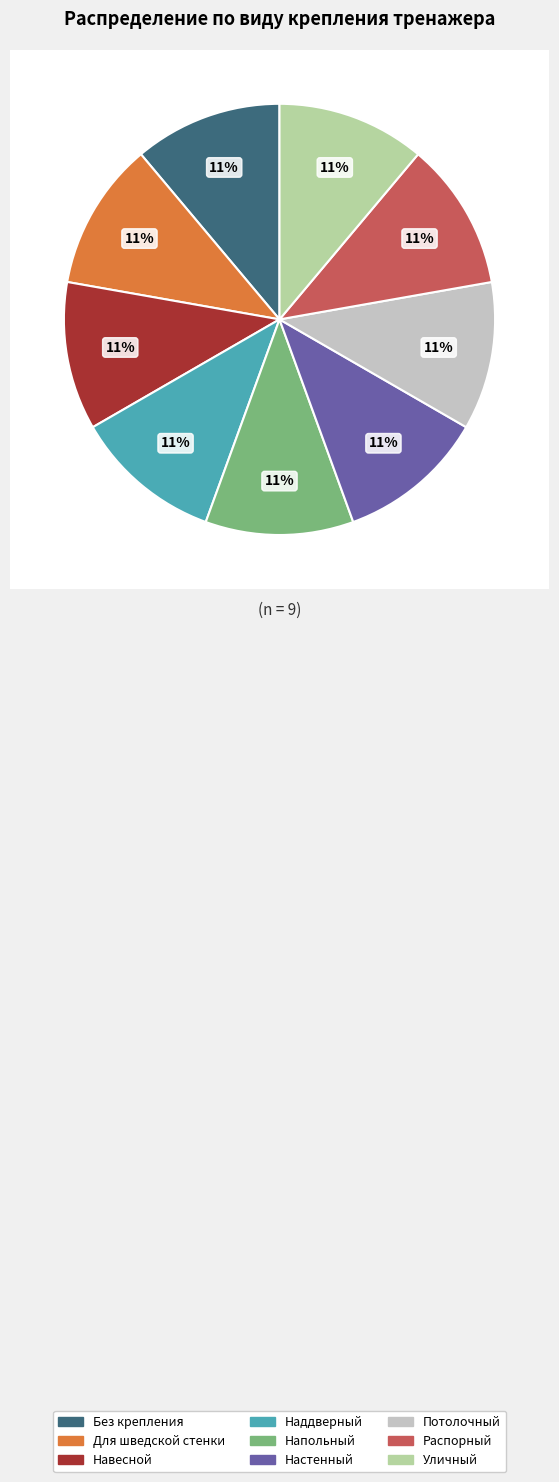

Which slice is the smallest?

Навесной